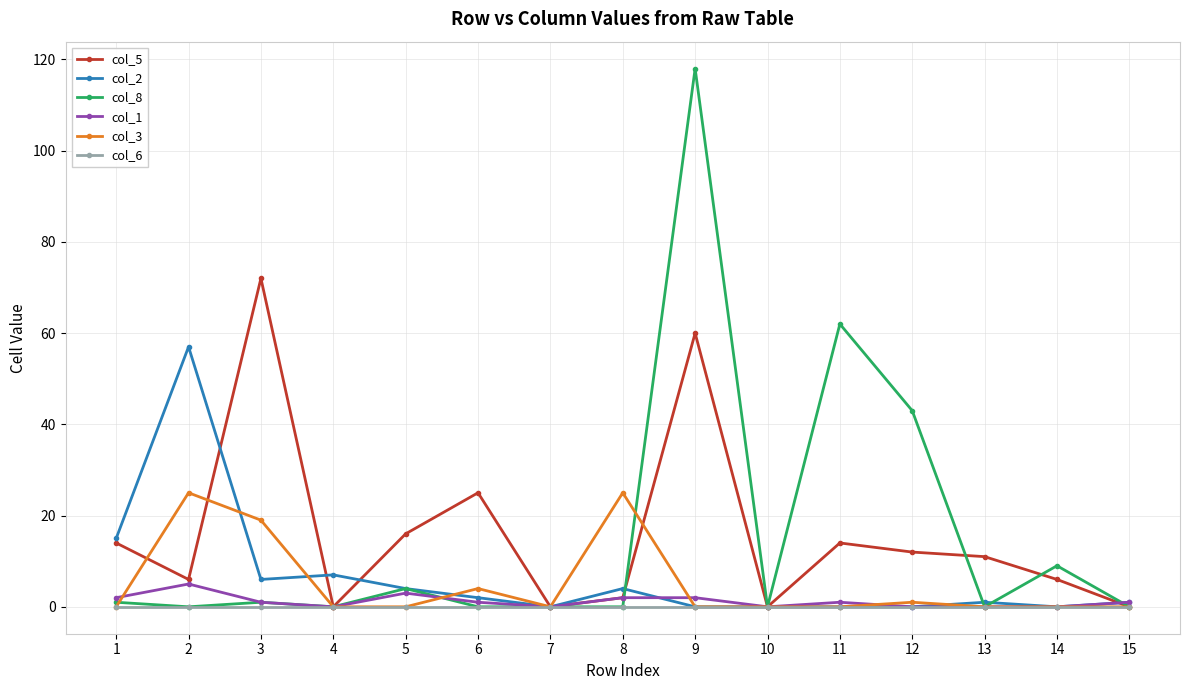

The col_6 series shows 0 at 12. True or false?

True